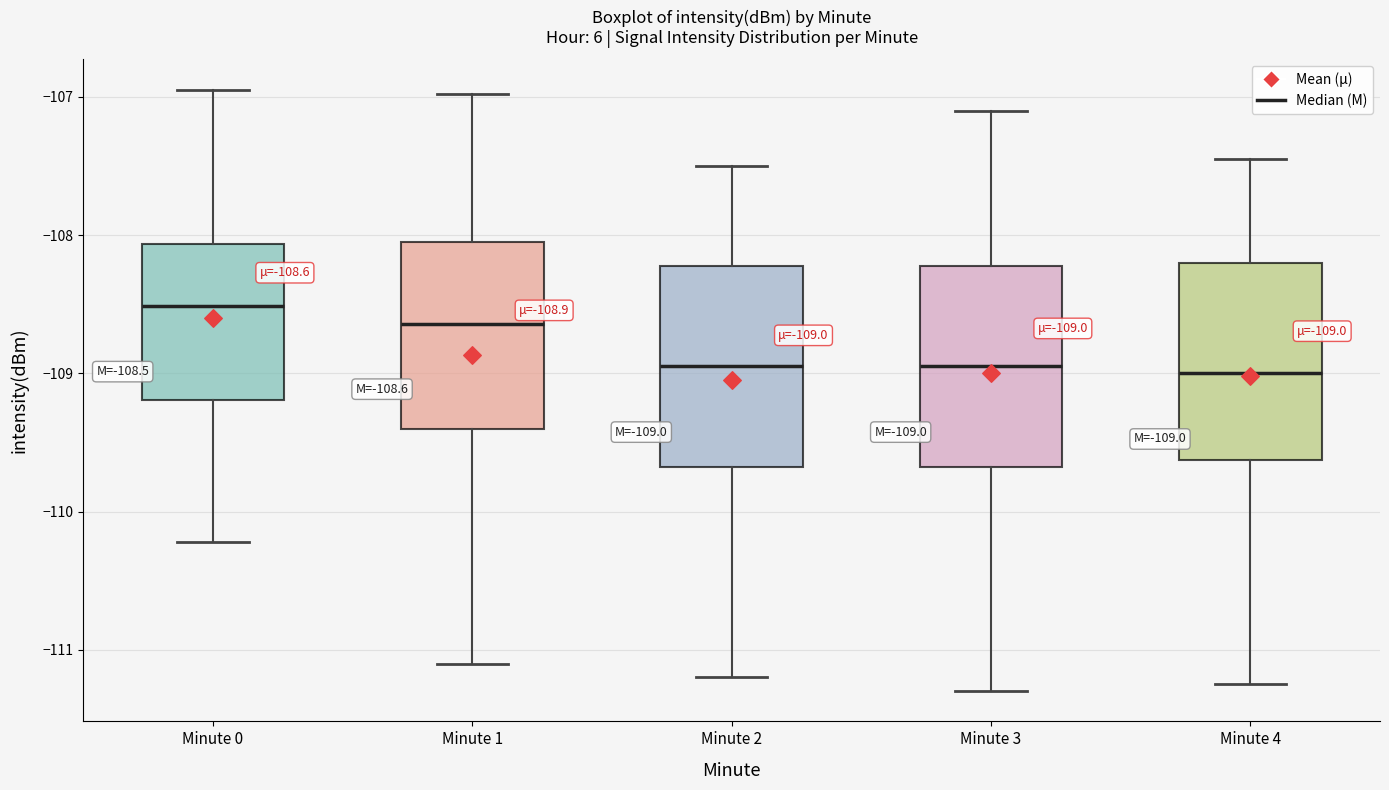

Which box's median line is the highest?

Minute 0